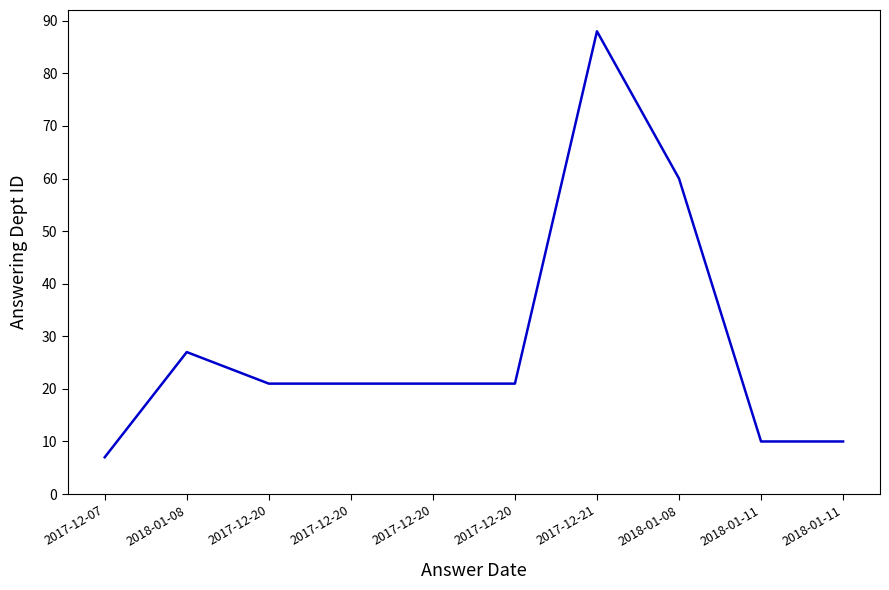

What is the difference between the maximum and minimum values?

81